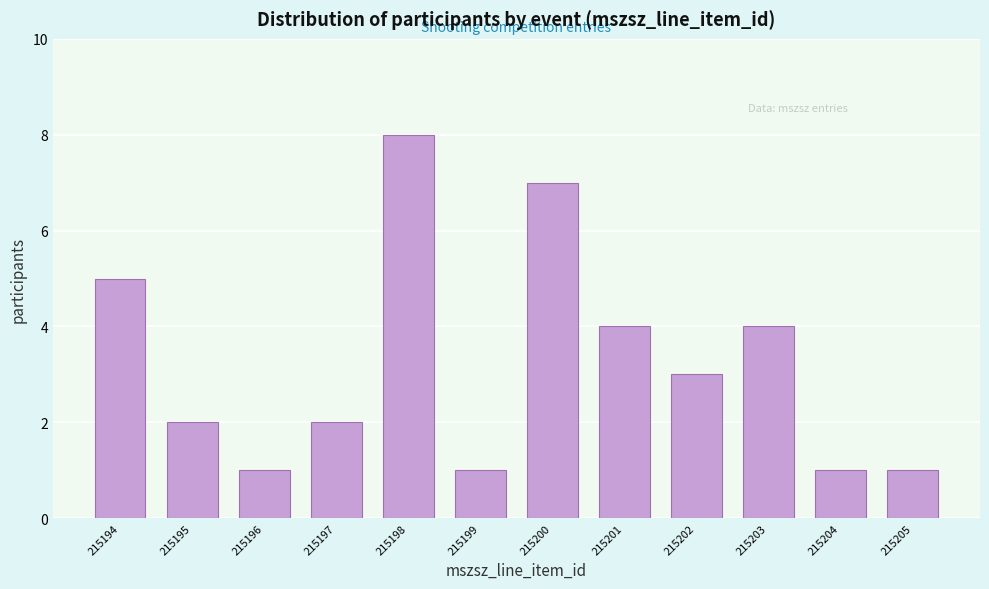

Reading left to right, what are all the values shown in this chart?

215194=5	215195=2	215196=1	215197=2	215198=8	215199=1	215200=7	215201=4	215202=3	215203=4	215204=1	215205=1